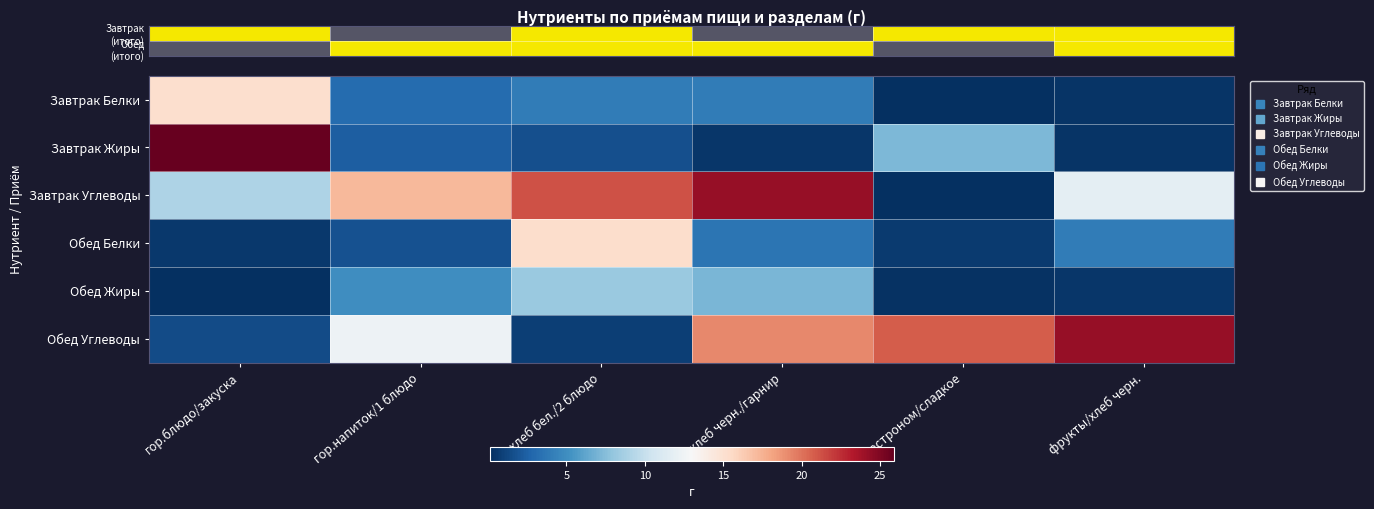

List the labels in order of Обед Углеводы value, largest first.

фрукты/хлеб черн., гастроном/сладкое, хлеб черн./гарнир, гор.напиток/1 блюдо, гор.блюдо/закуска, хлеб бел./2 блюдо